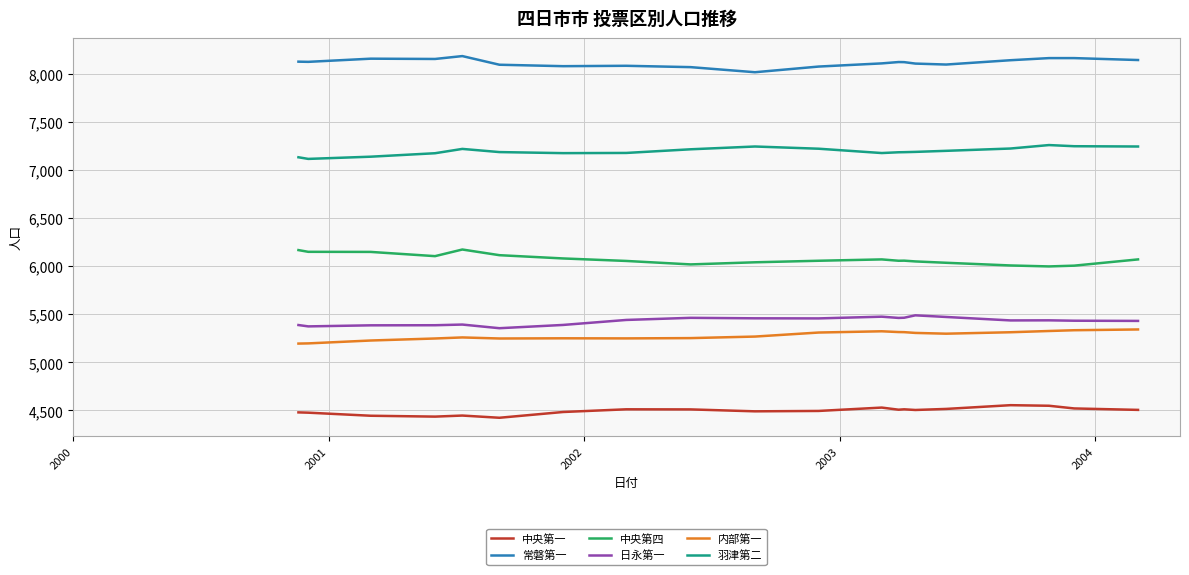

What is the difference between the maximum and minimum values in the 中央第一 series?

131